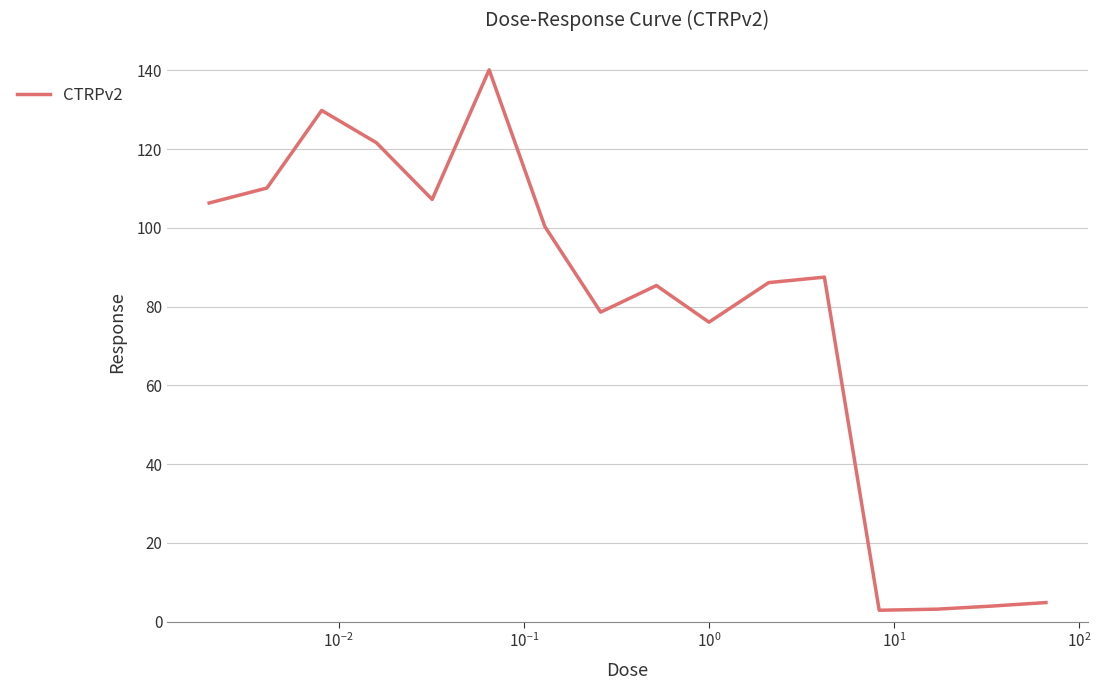

What is the maximum value shown in the chart?

140.1